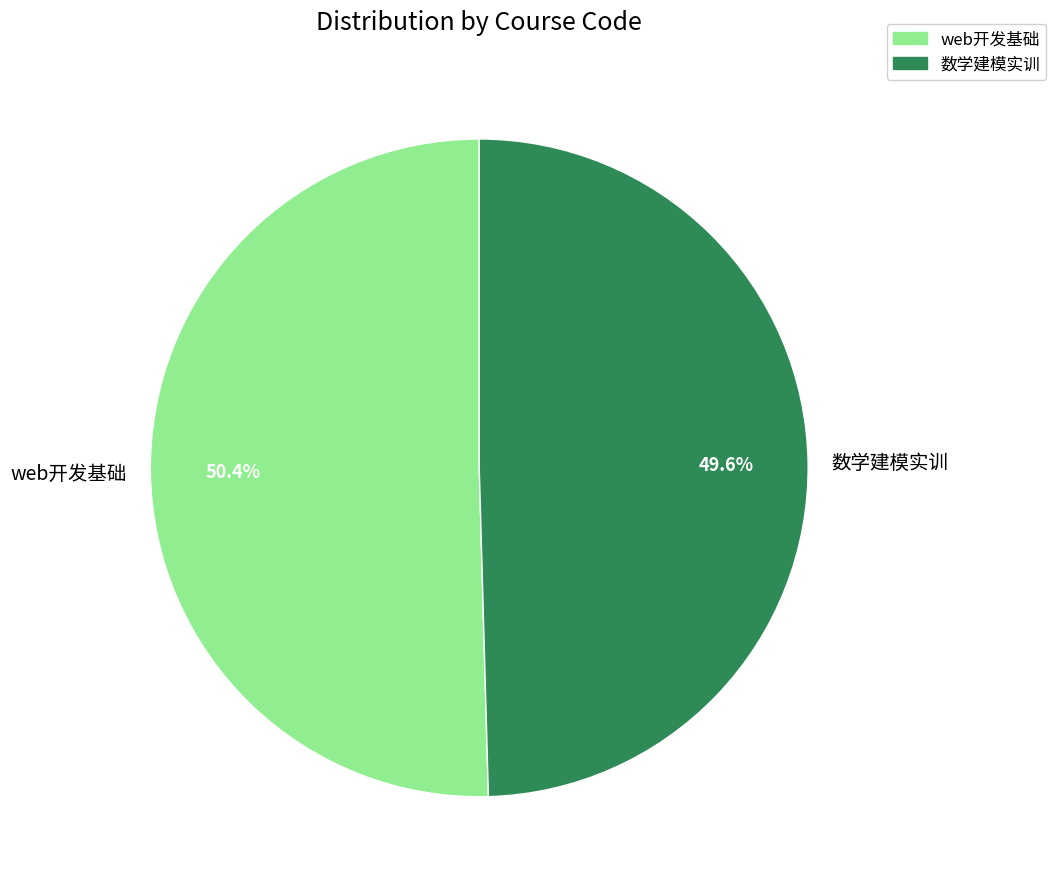

Is there a majority slice in this chart?

Yes